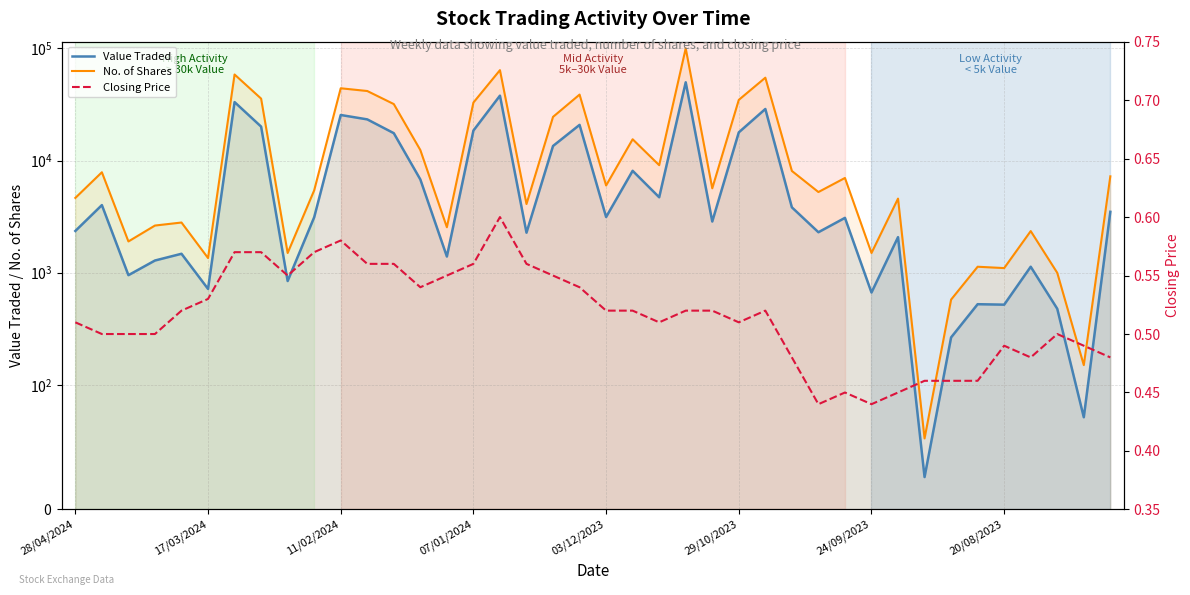

Reading left to right, list all the values displayed in this chart.

Value Traded: 2358.0	4010.0	951.0	1285.0	1476.0	717.0	33254.0	20099.0	843.0	3124.0	25513.0	23315.0	17561.0	6789.0	1395.0	18533.0	37953.0	2276.0	13503.0	20826.0	3140.0	8110.0	4709.0	49933.0	2863.0	17858.0	28860.0	3830.0	2297.0	3085.0	666.0	2075.0	26.0	265.0	524.0	519.0	1131.0	477.0	74.0	3493.0
No. of Shares: 4648.0	7871.0	1901.0	2635.0	2804.0	1352.0	58609.0	35717.0	1500.0	5428.0	44164.0	41751.0	31925.0	12420.0	2545.0	32944.0	64087.0	4100.0	24549.0	38793.0	6000.0	15500.0	9104.0	100291.0	5660.0	34805.0	54879.0	8086.0	5244.0	7000.0	1500.0	4582.0	57.0	576.0	1131.0	1100.0	2352.0	998.0	150.0	7238.0
Closing Price: 0.5	0.5	0.5	0.5	0.5	0.5	0.6	0.6	0.6	0.6	0.6	0.6	0.6	0.5	0.6	0.6	0.6	0.6	0.6	0.5	0.5	0.5	0.5	0.5	0.5	0.5	0.5	0.5	0.4	0.5	0.4	0.5	0.5	0.5	0.5	0.5	0.5	0.5	0.5	0.5